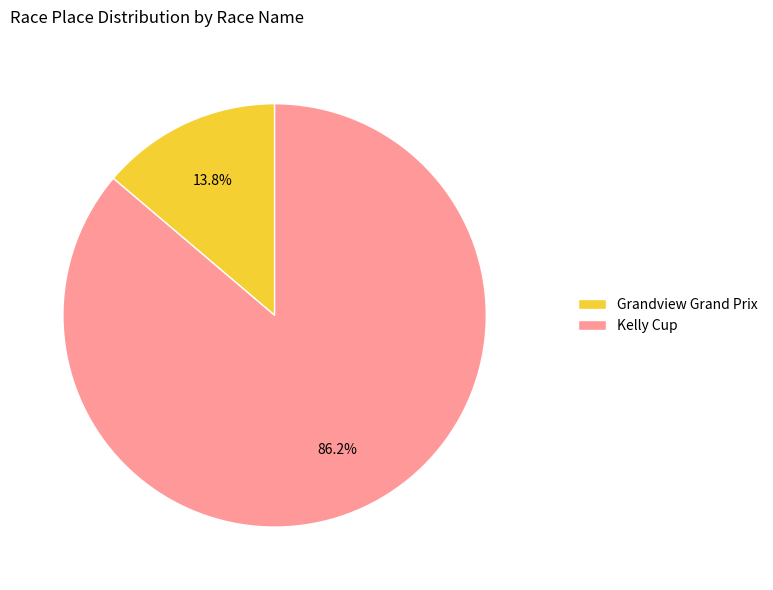

What percentage is the Kelly Cup slice, to the nearest percent?

86%